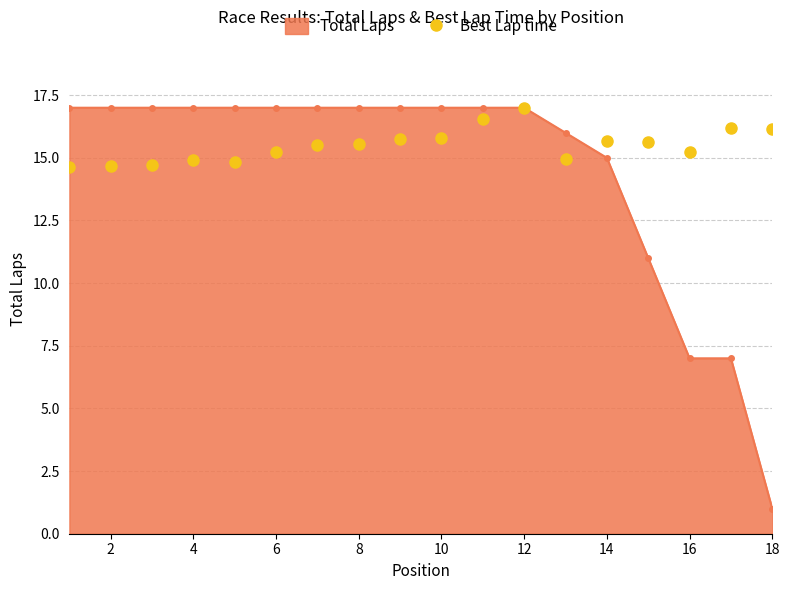

What is the maximum value shown in the chart?

17.0